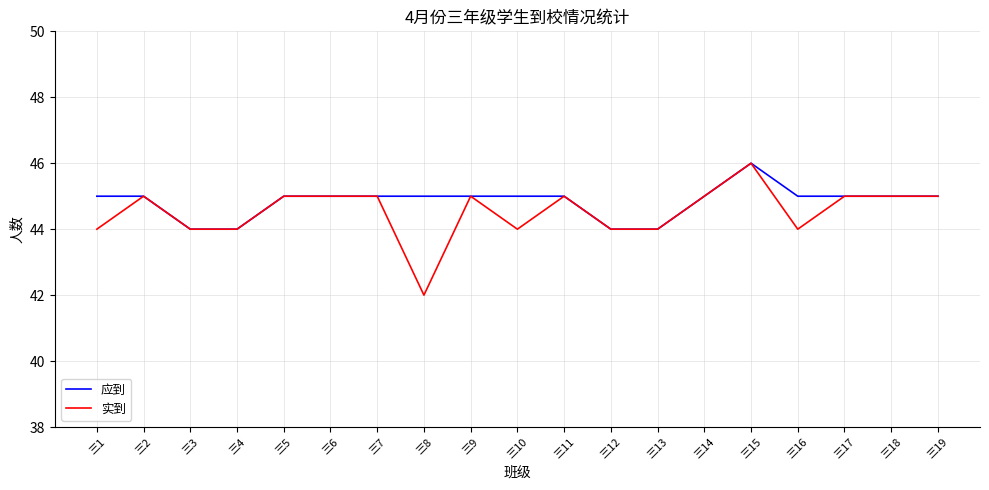

What are all the series names shown in the legend?

应到, 实到